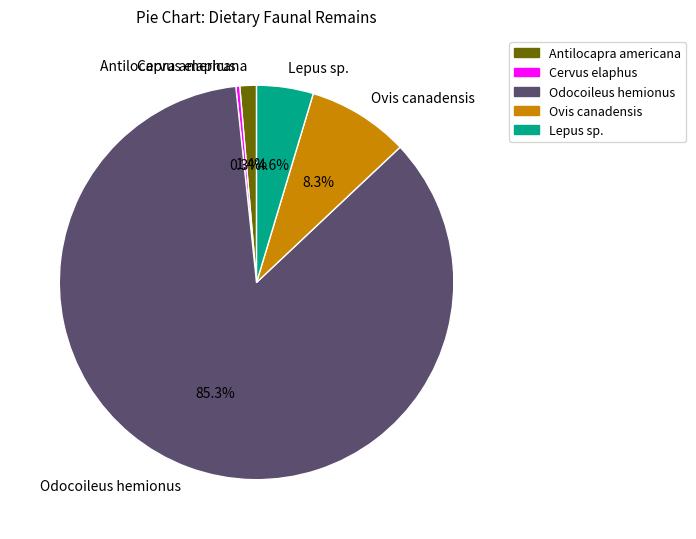

What is the ratio of the value at Ovis canadensis to the value at Cervus elaphus?

26.0